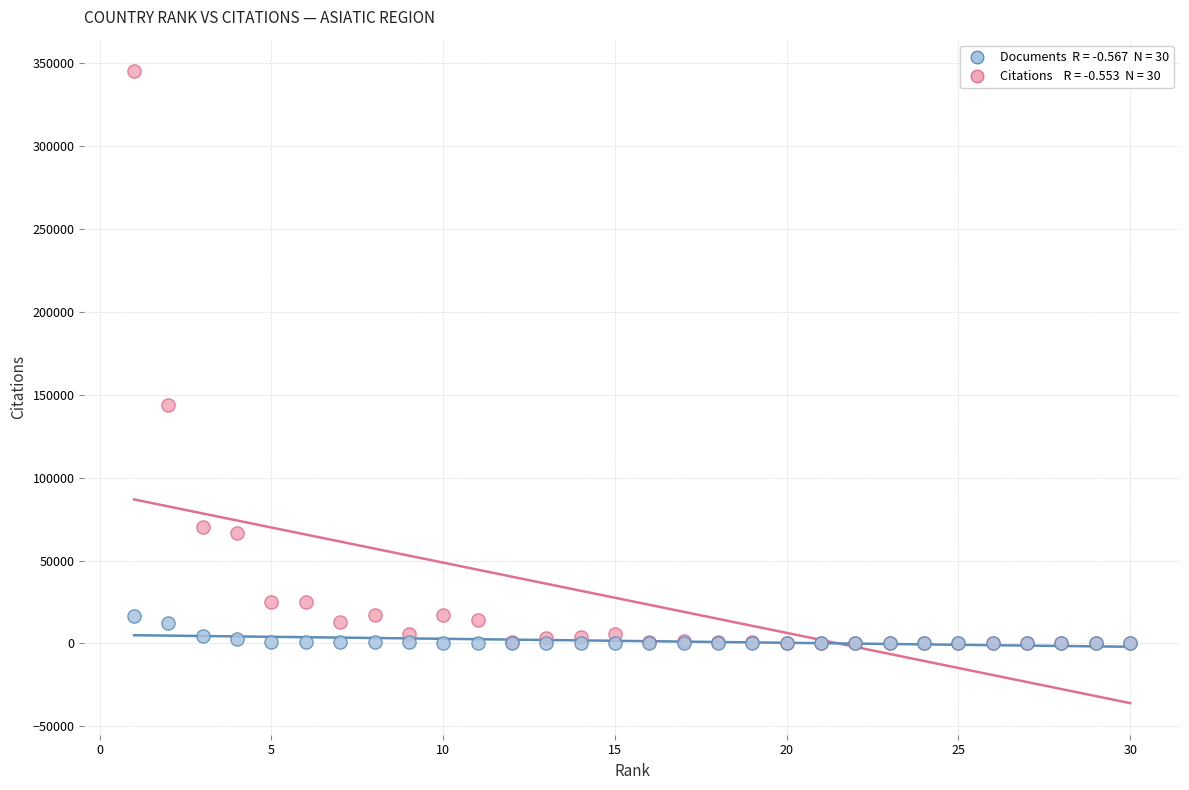

Across all series, what Y value is closest to 172644?

143712